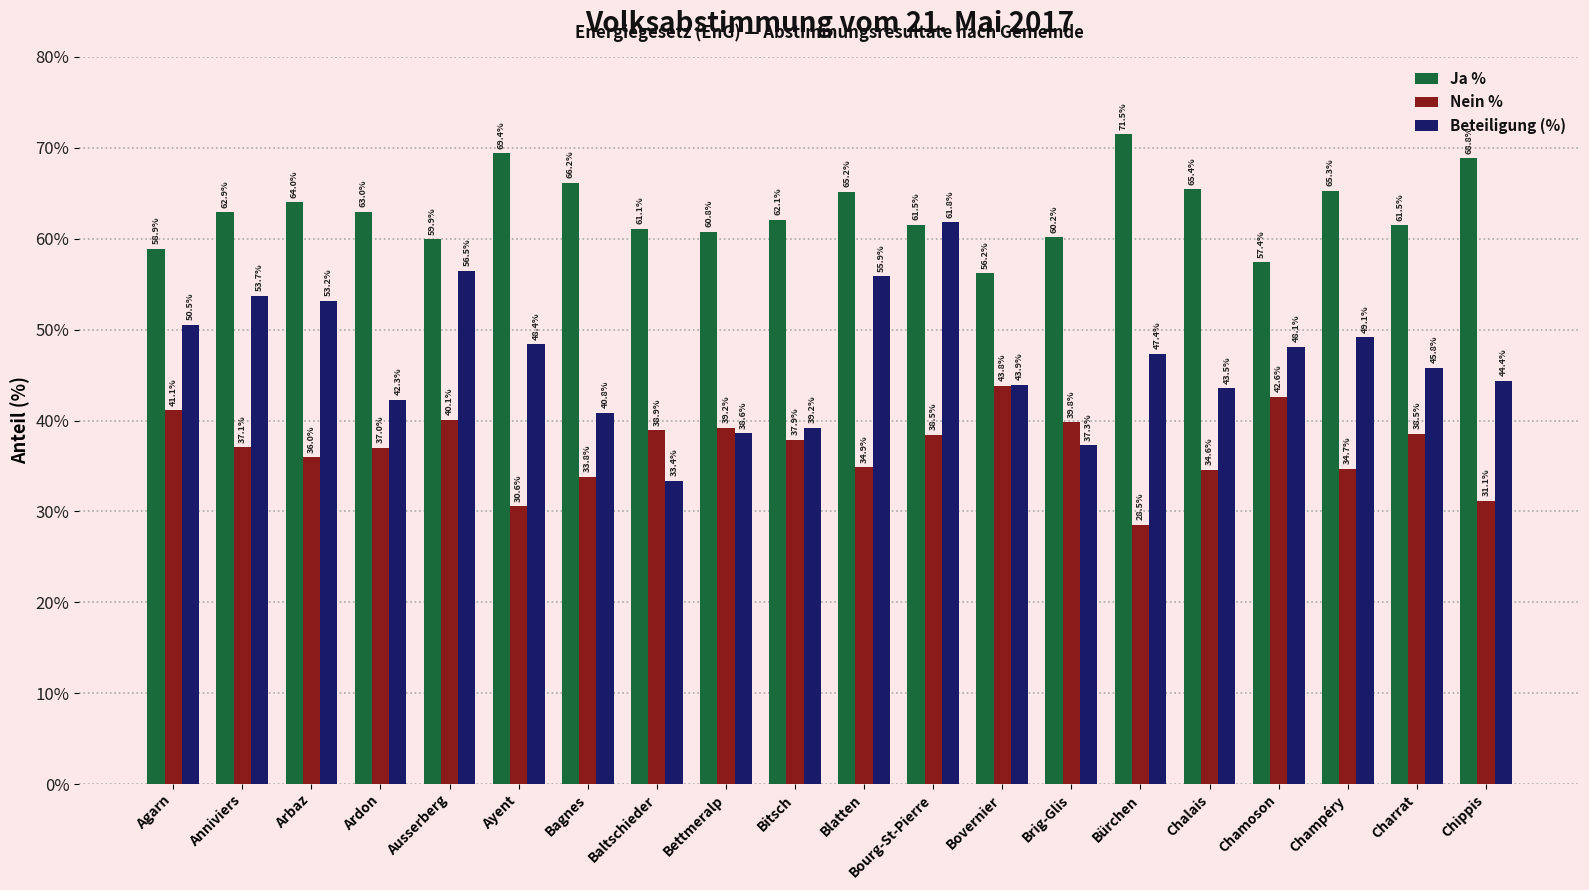

Does the chart contain stacked bars?

No